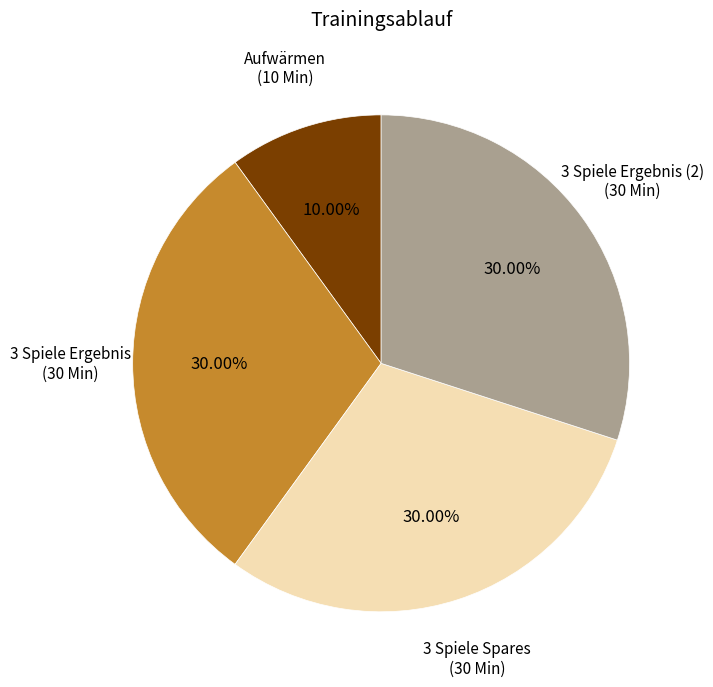

How many segments does this pie chart have?

4